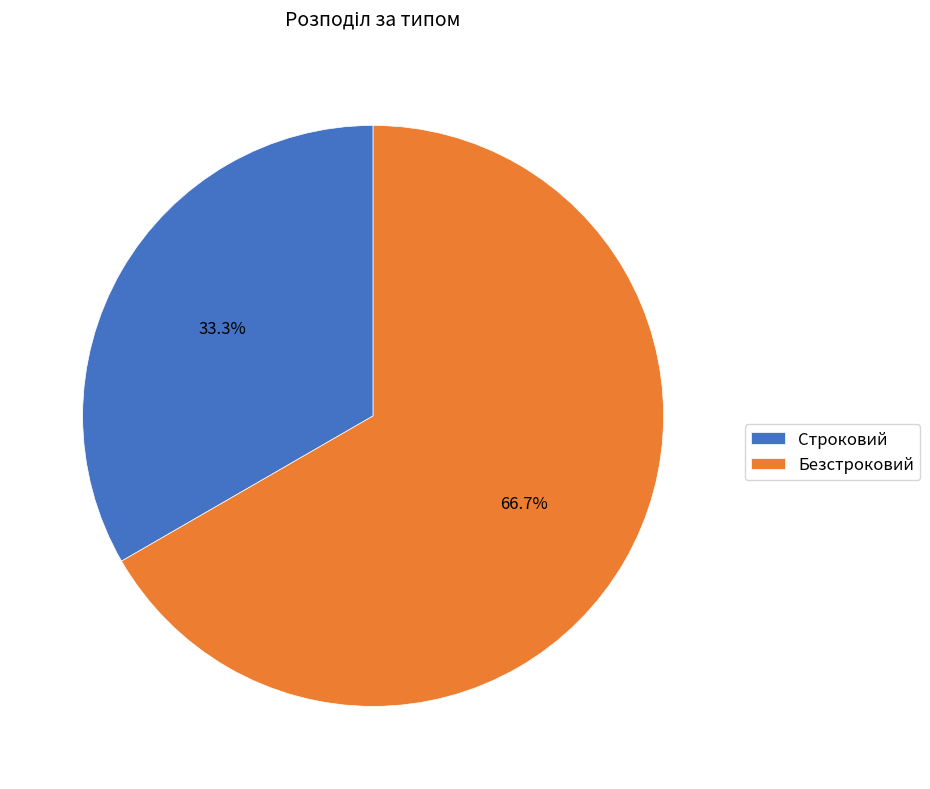

Between Строковий and Безстроковий, which is larger?

Безстроковий